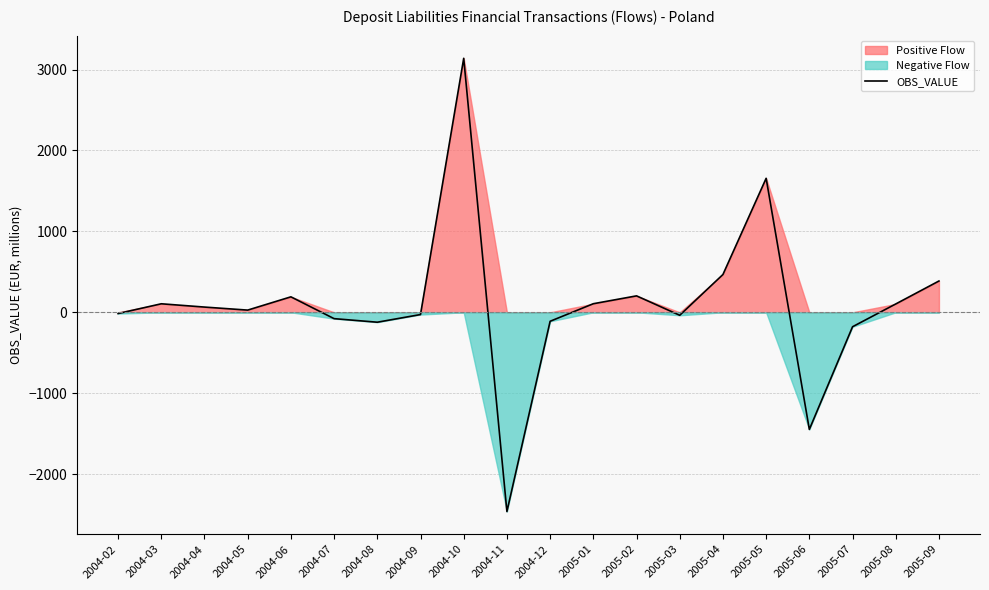

At which label is the value closest to 338?

2005-09